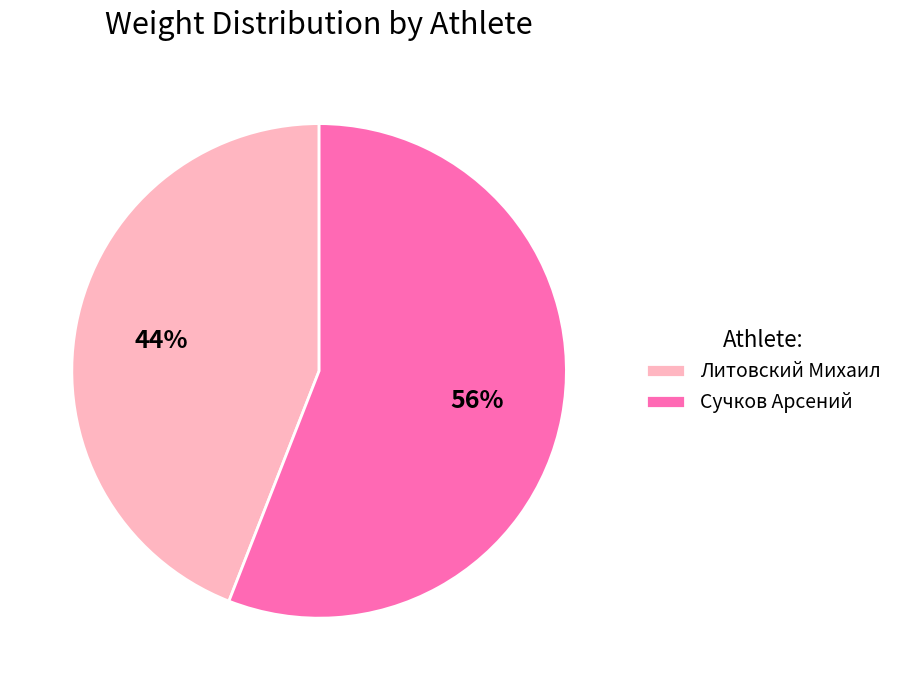

To the nearest percent, what percentage of the pie is Сучков Арсений?

56%